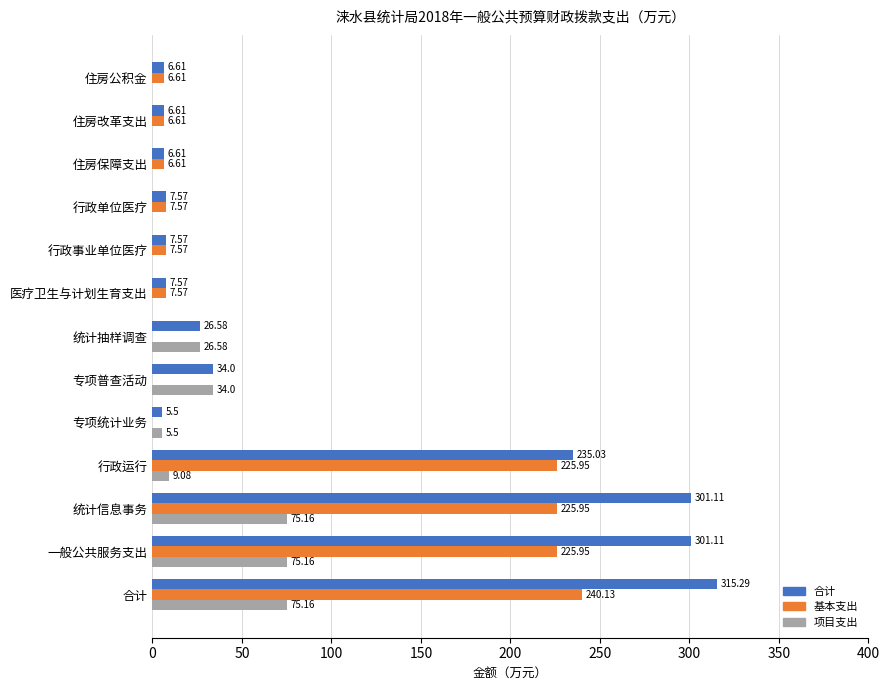

What is the sum of the 合计 values at 住房改革支出 and 专项统计业务?

12.1